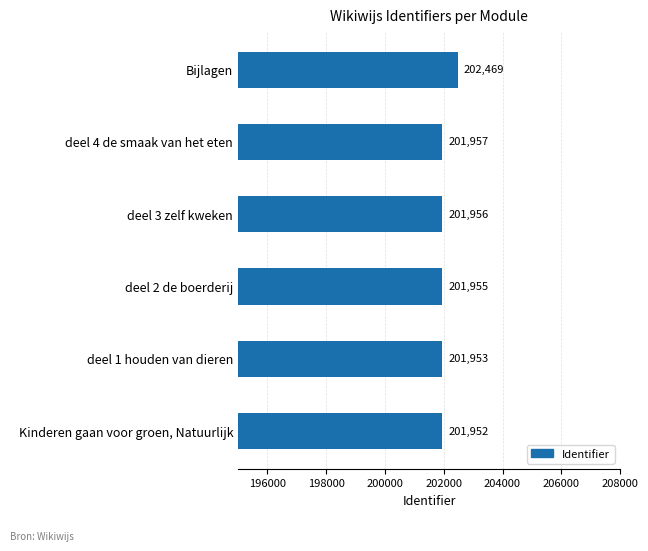

How many bars are there in total?

6